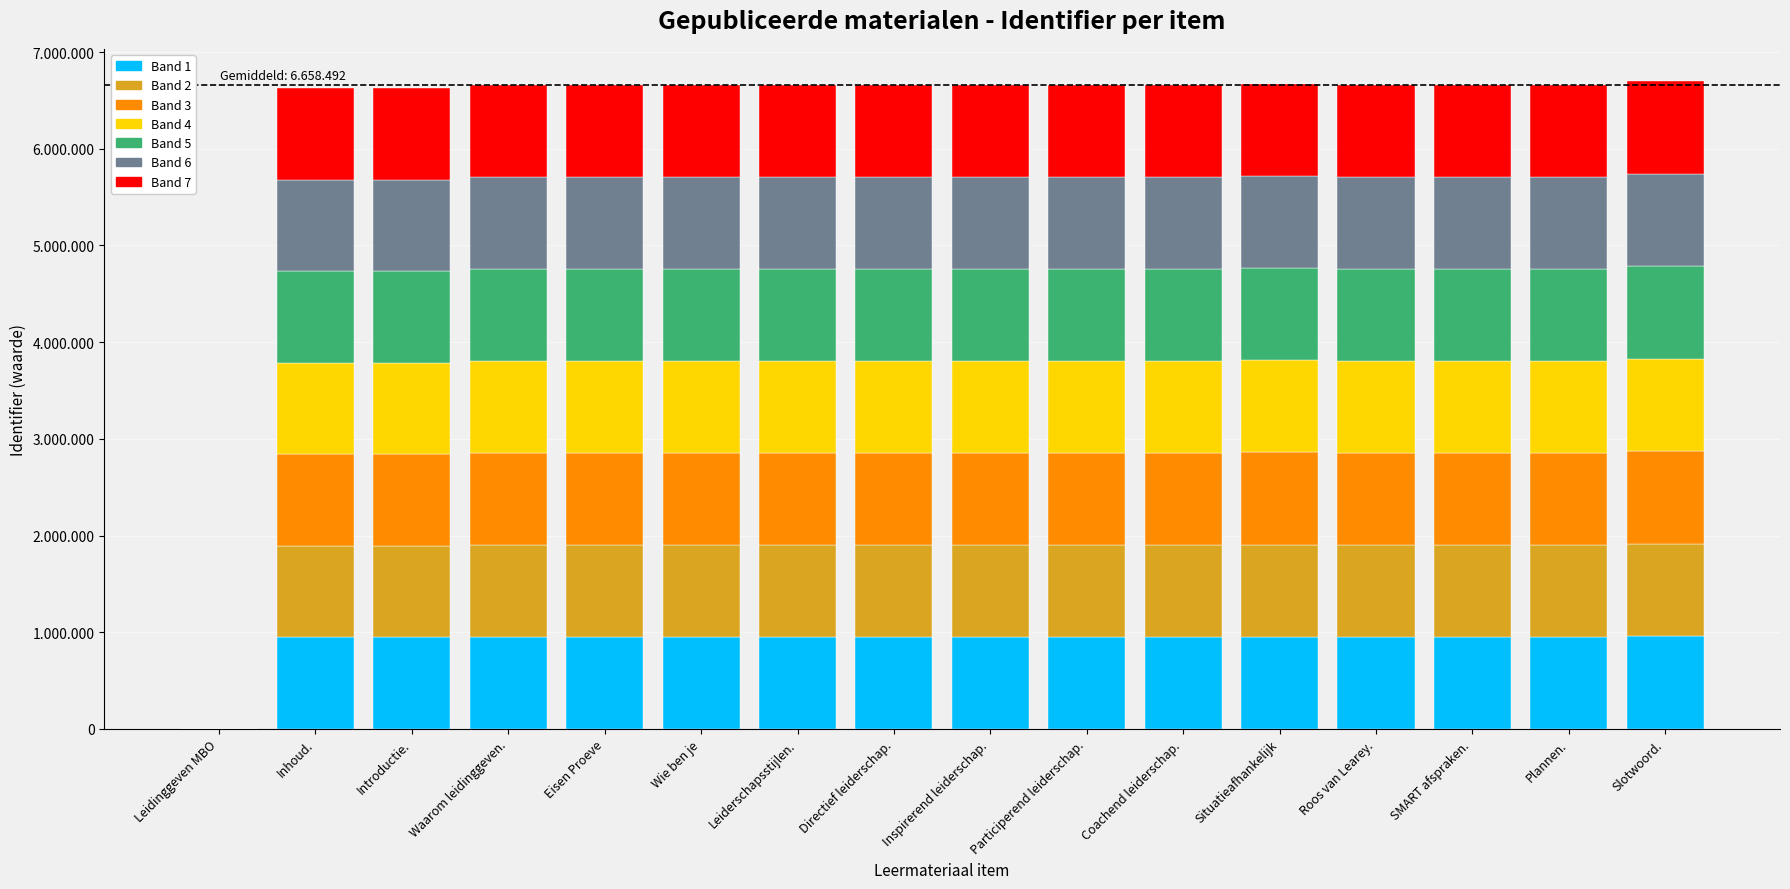

Are the bars grouped side by side (vs. stacked)?

No